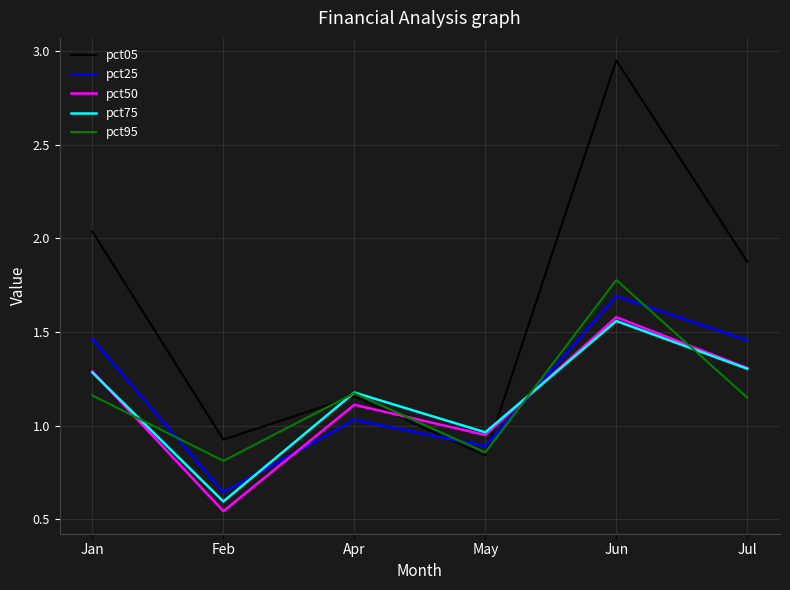

Is it true that pct25 equals 0.4 at Jul?

False